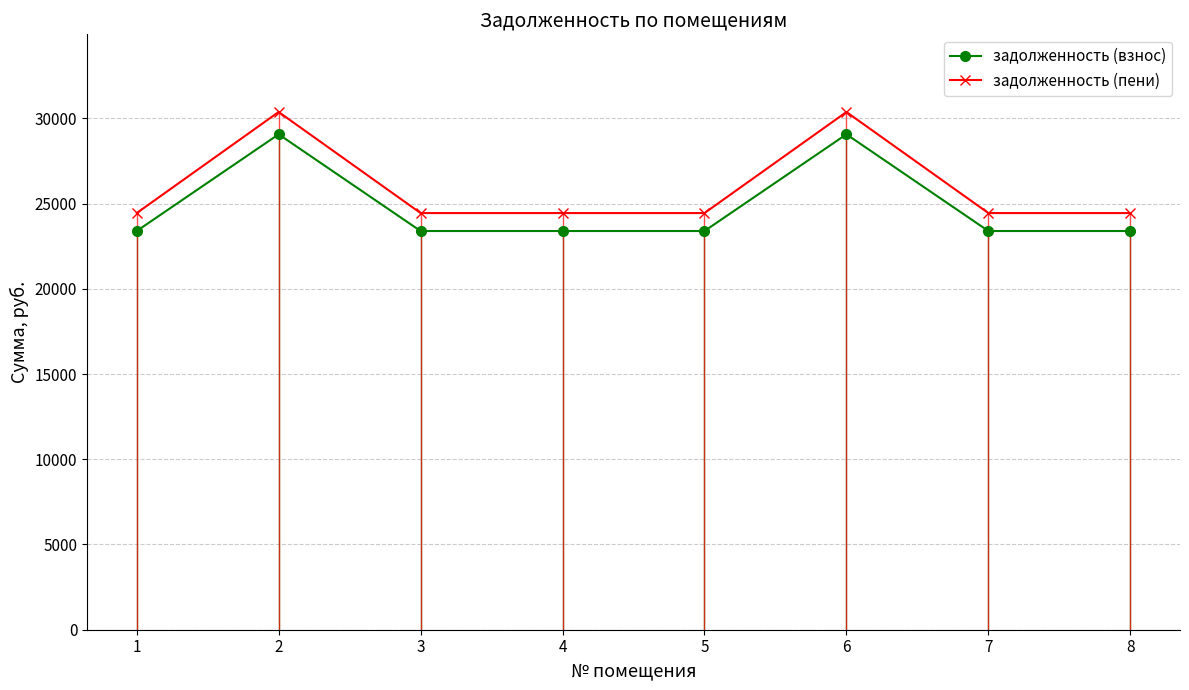

What is the sum of the задолженность (взнос) values at 2 and 7?

52458.2